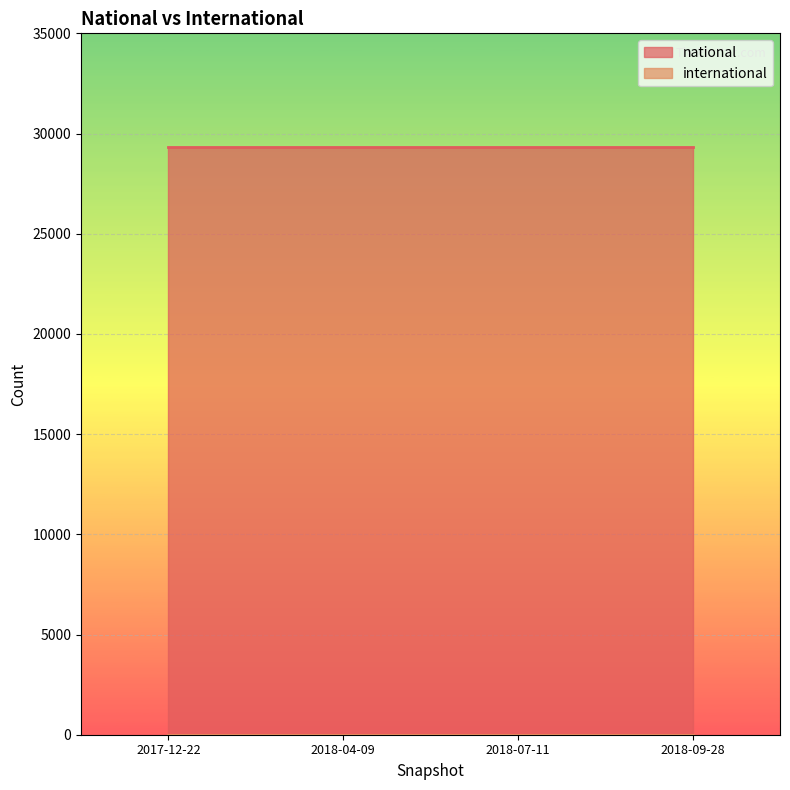

Between 2017-12-22 and 2018-04-09, which series saw the biggest shift?

national